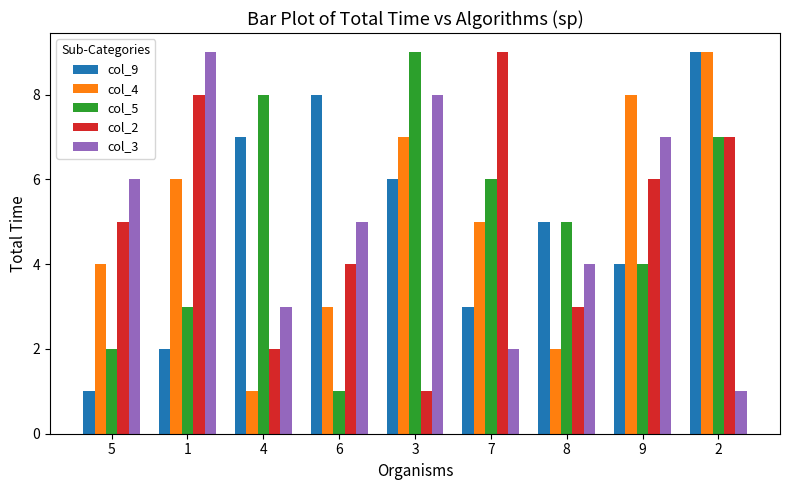

Count the number of categories in the chart.

9